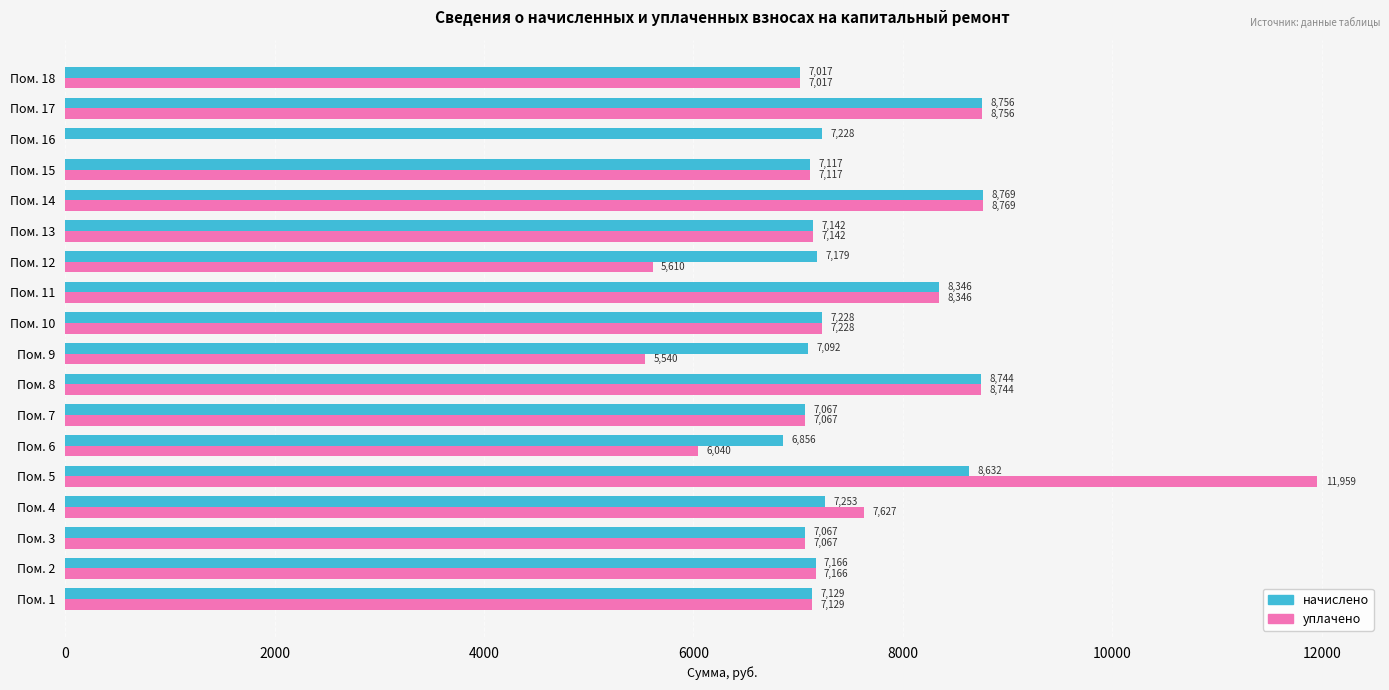

What is the sum of the уплачено values at Пом. 4 and Пом. 16?

7627.0